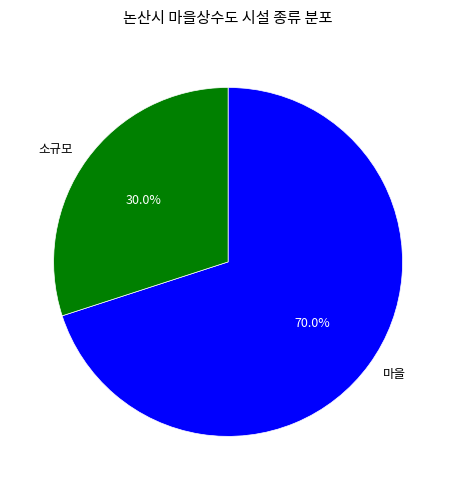

How many segments does this pie chart have?

2